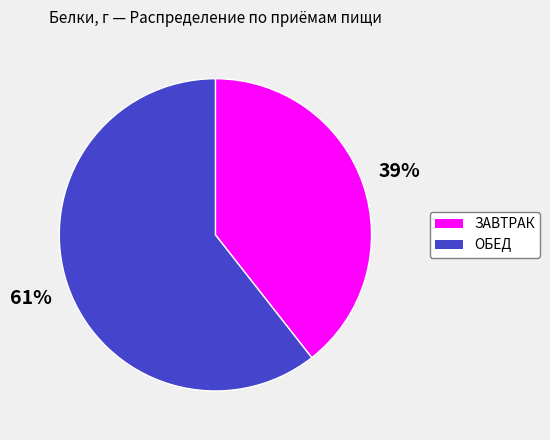

To the nearest percent, what is the combined percentage of ОБЕД and ЗАВТРАК?

100%